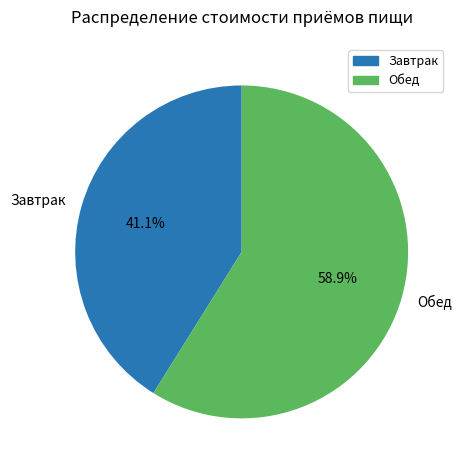

Which category accounts for the majority?

Обед